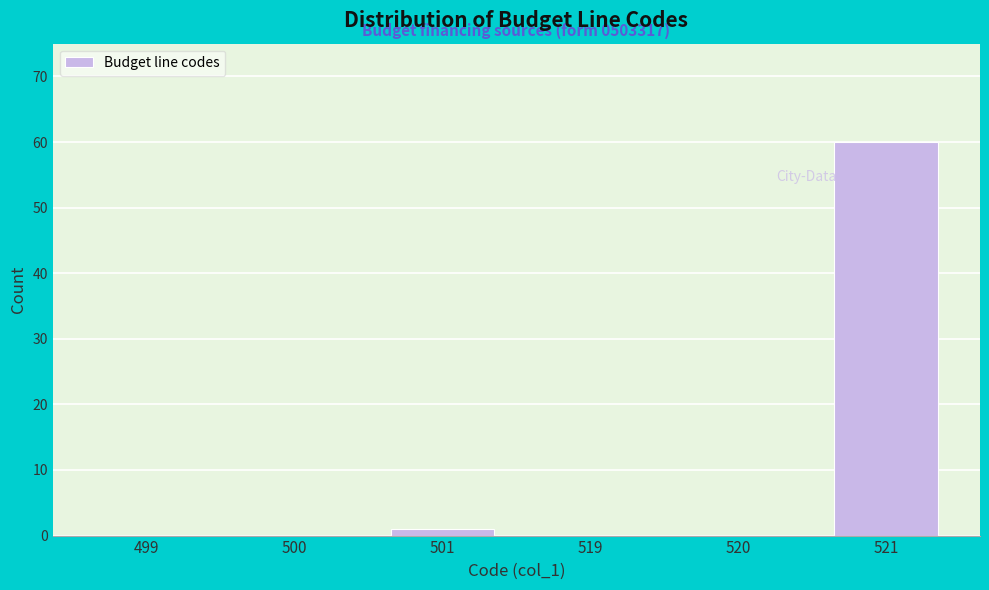

Reading left to right, extract all data points from this chart.

499=0	500=0	501=1	519=0	520=0	521=60